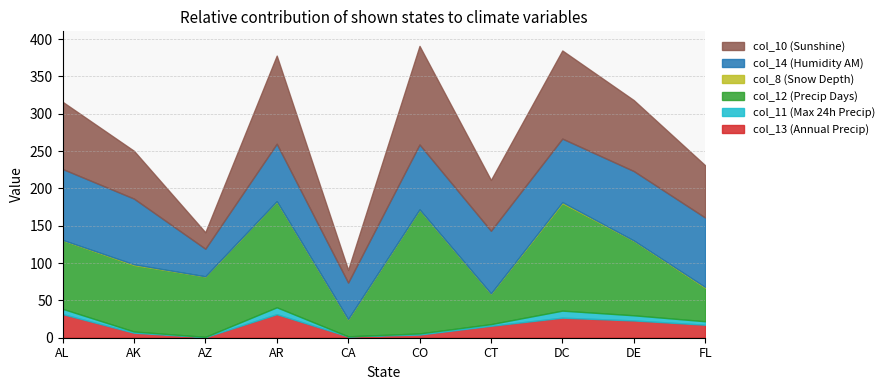

What is the total value across all series at FL?

231.0